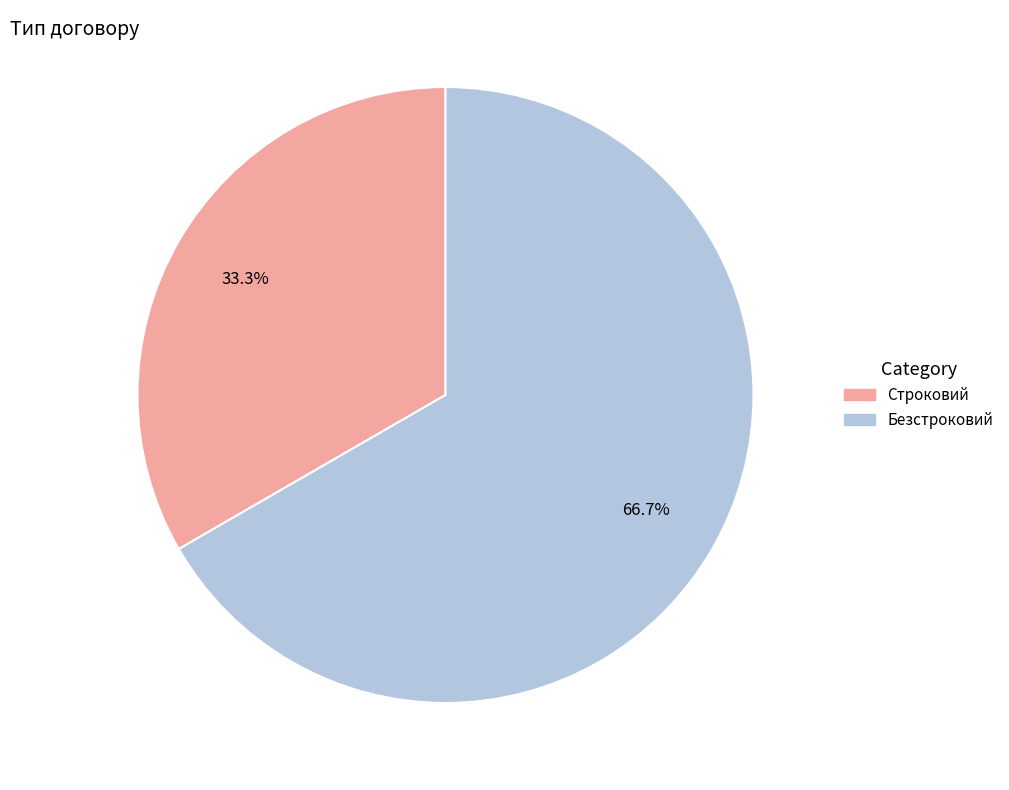

Which category accounts for the majority?

Безстроковий